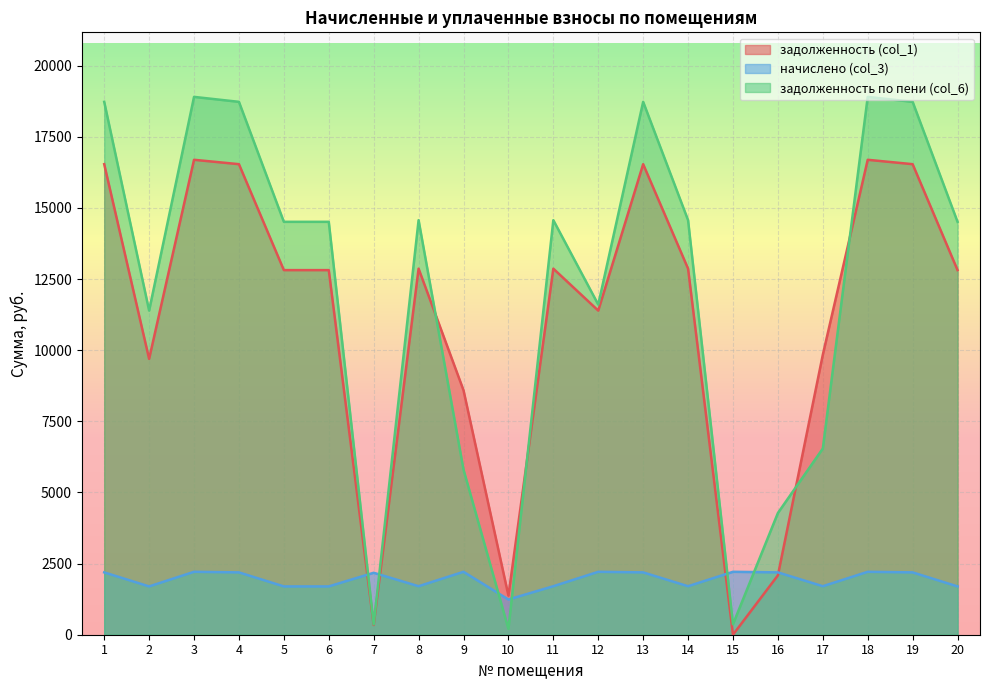

Between which two adjacent categories do задолженность (col_1) and начислено (col_3) first intersect?

6 and 7